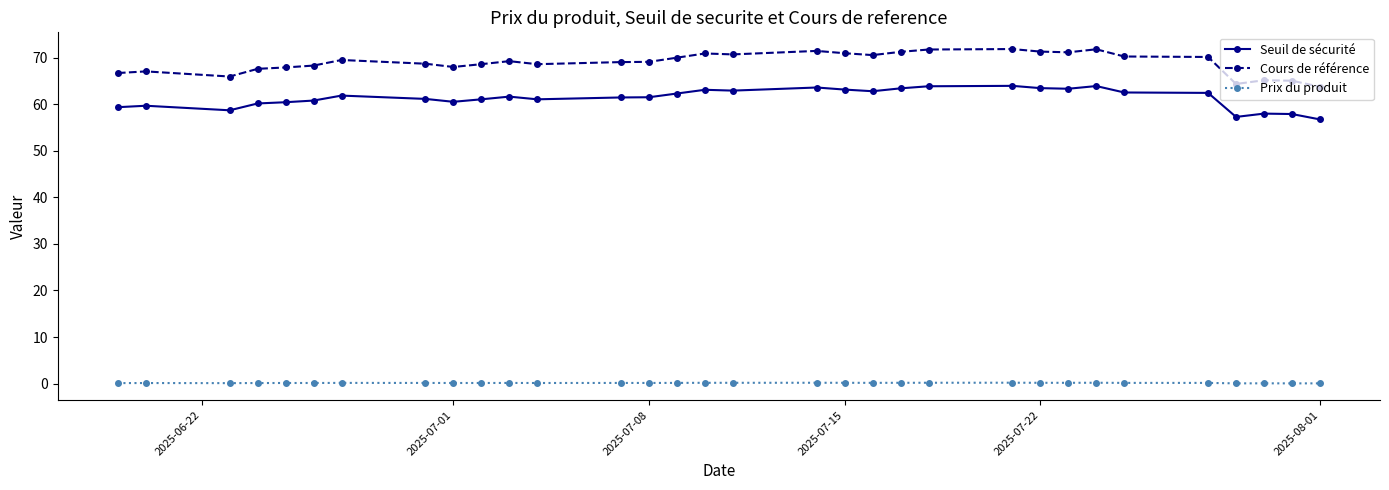

Which series has the widest spread of values?

Cours de référence